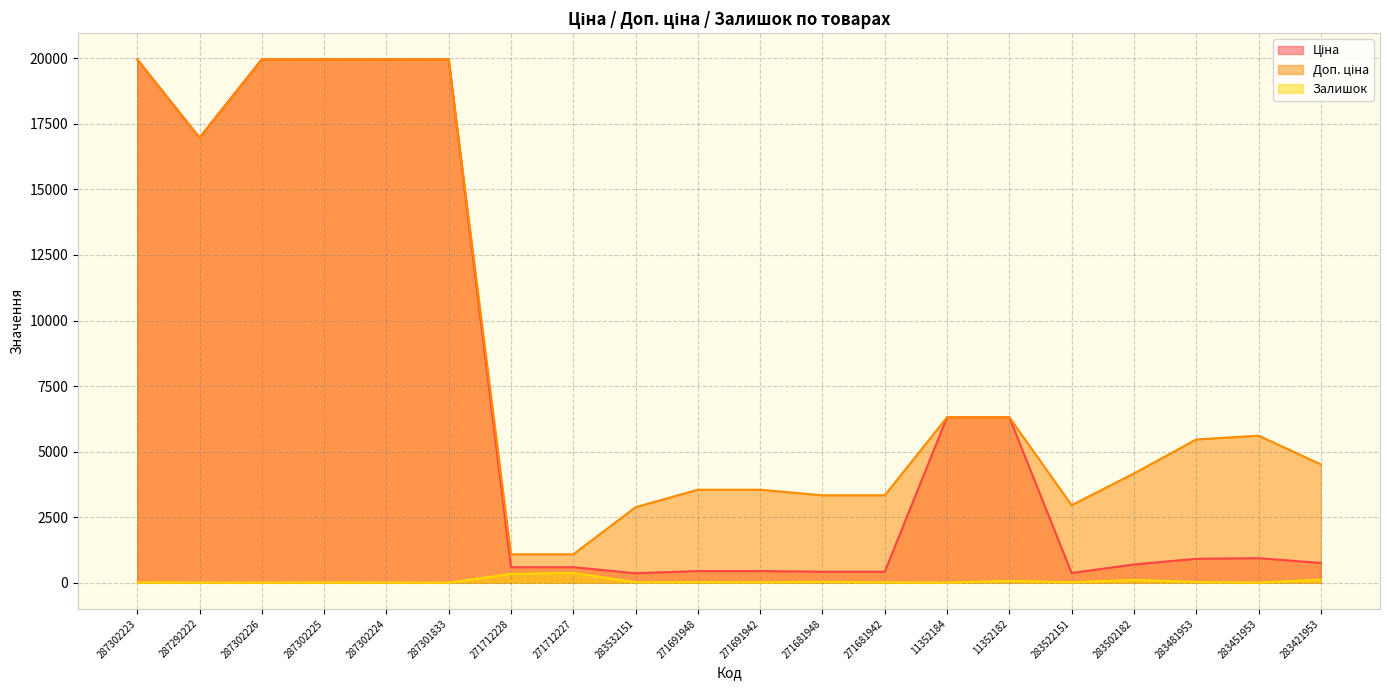

List the series in order of their peak value, highest first.

Ціна, Доп. ціна, Залишок